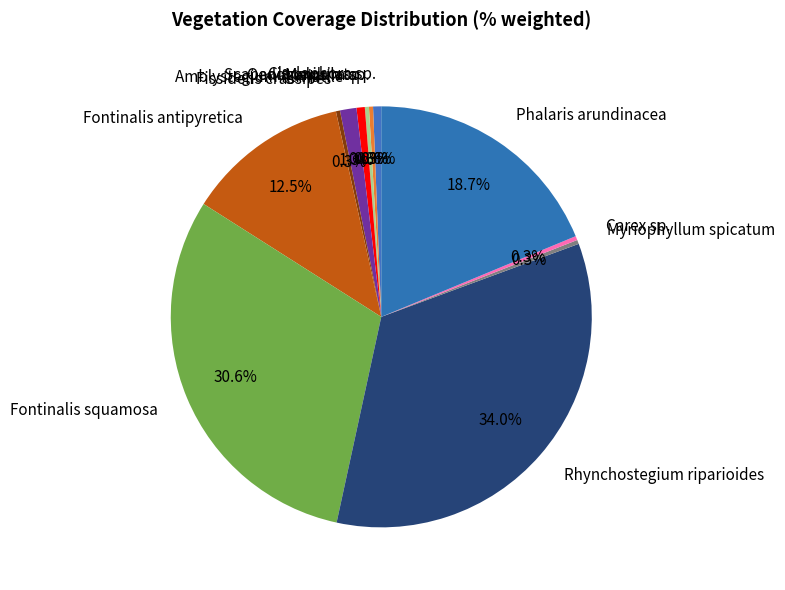

True or false: Scapania undulata accounts for 1% of the total.

True